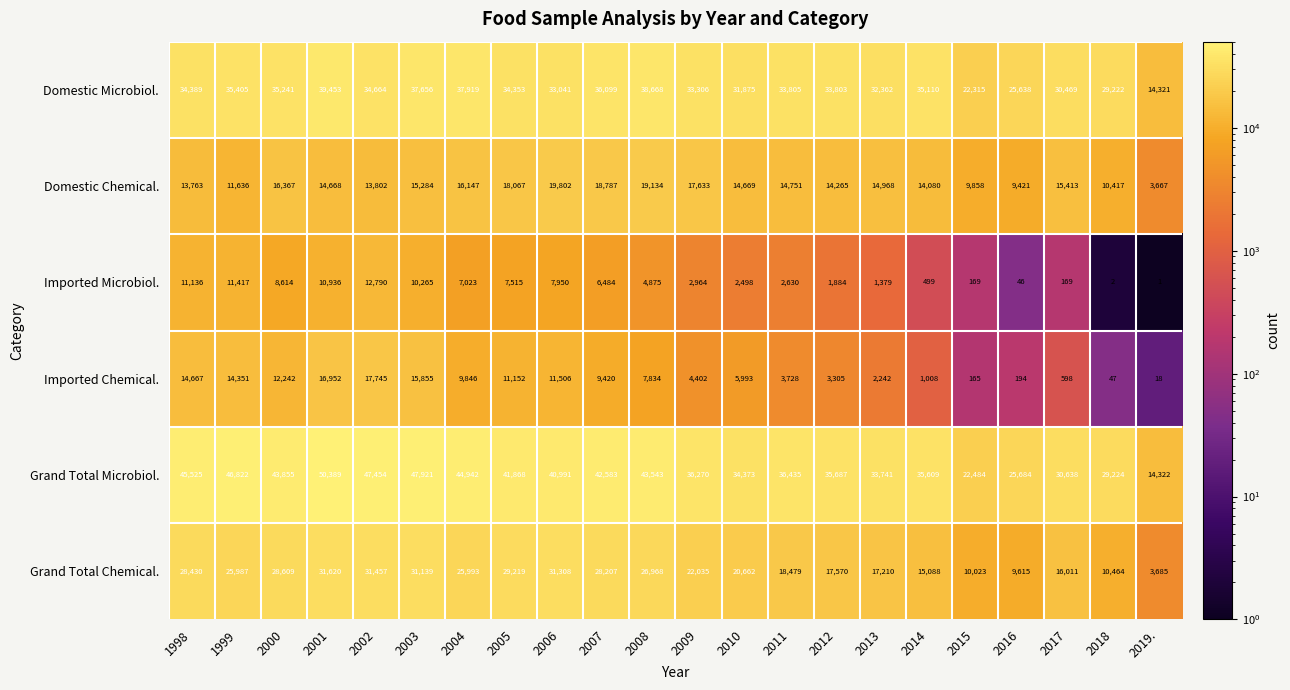

What is the maximum value shown in the chart?

50389